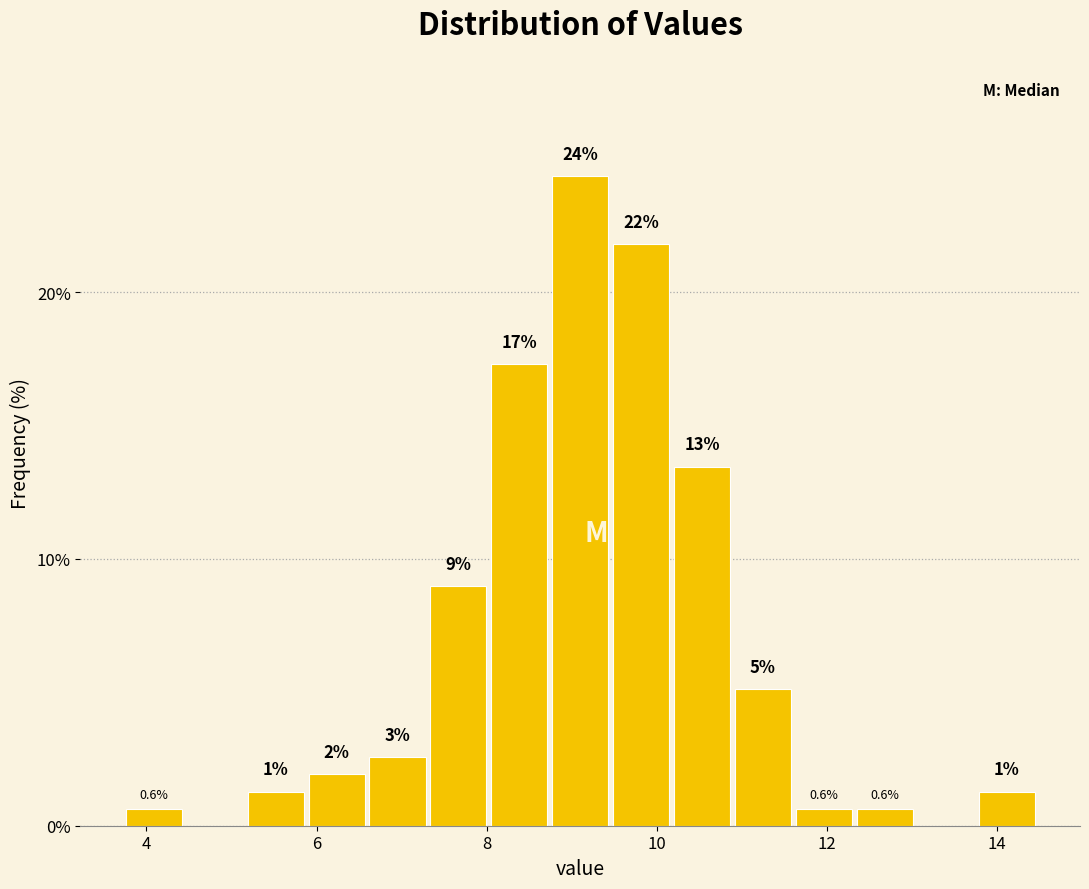

Read against the x-axis, roughly where is the centre of the tallest bar?

9.2